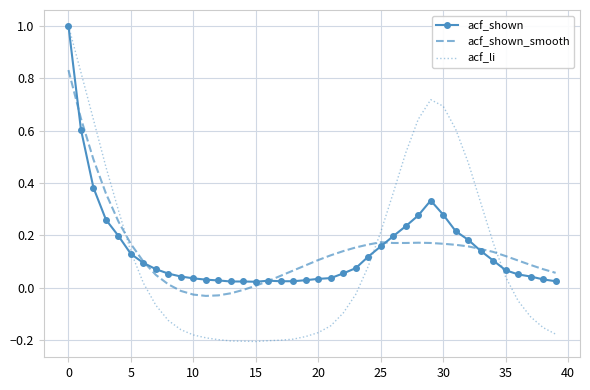

Which series has the widest spread of values?

acf_li